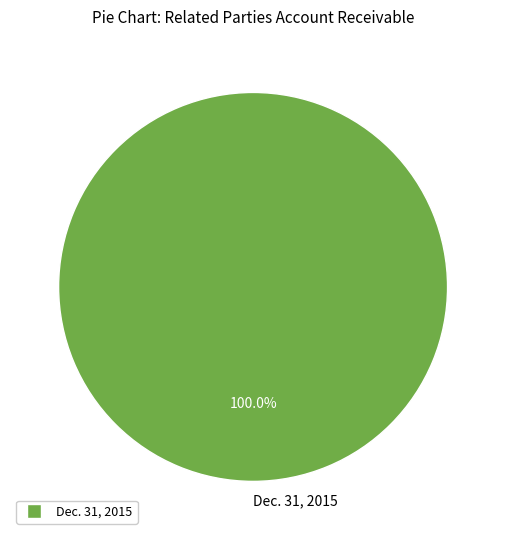

What percentage is the Dec. 31, 2015 slice, to the nearest percent?

100%